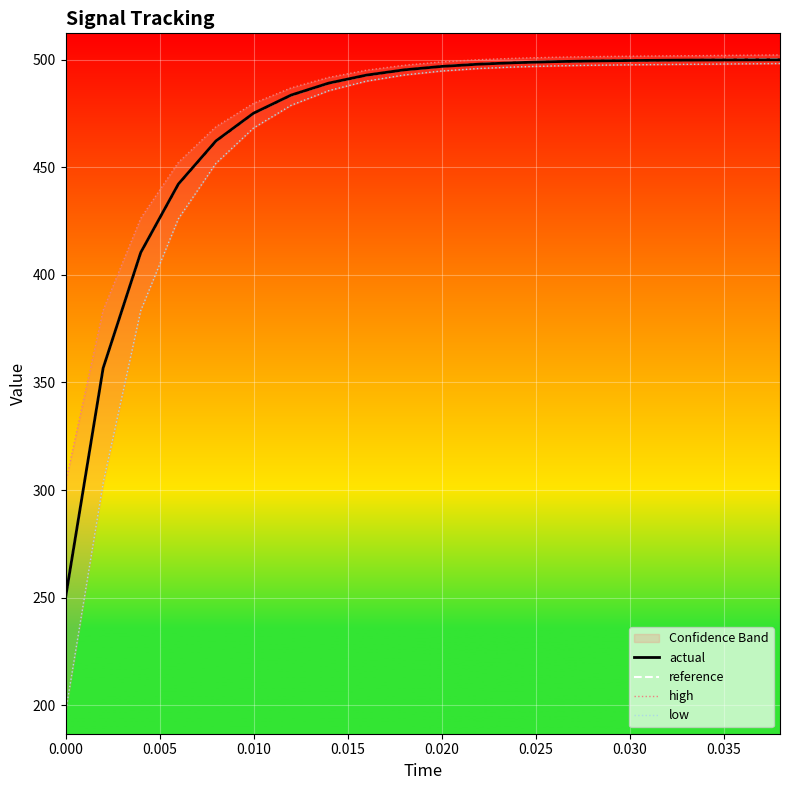

True or false: high has more than 0 points higher than both neighbors.

False